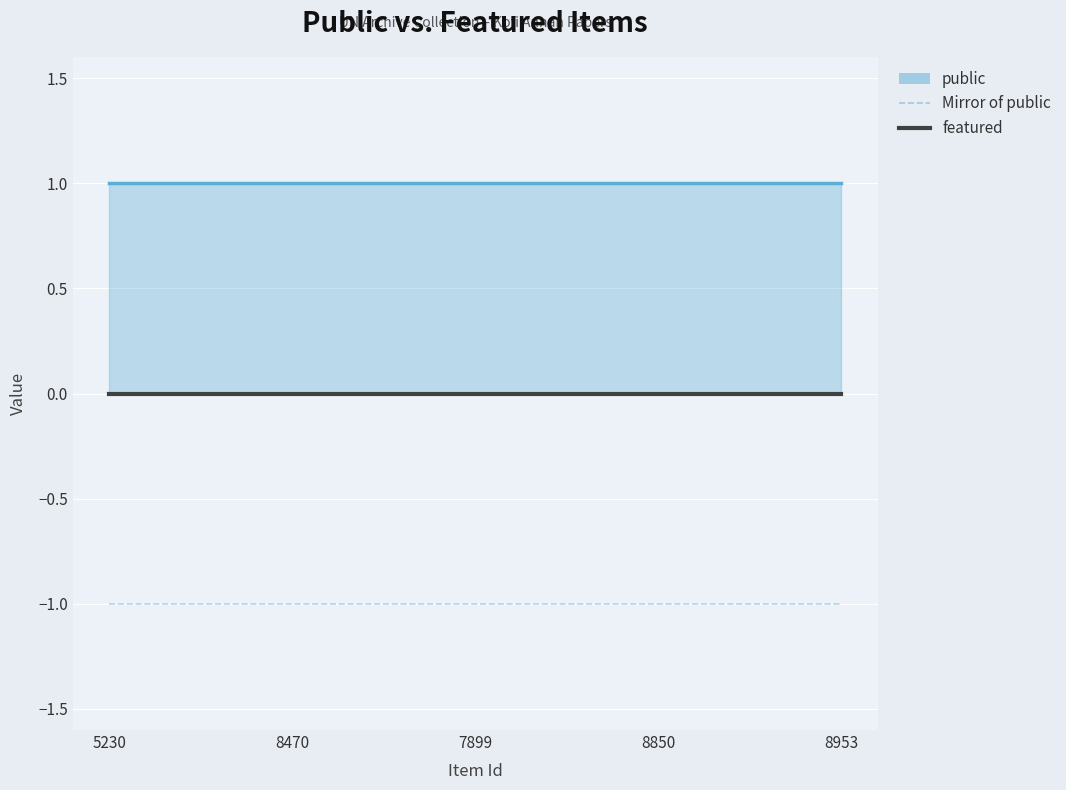

At which label is featured closest to 0?

5230